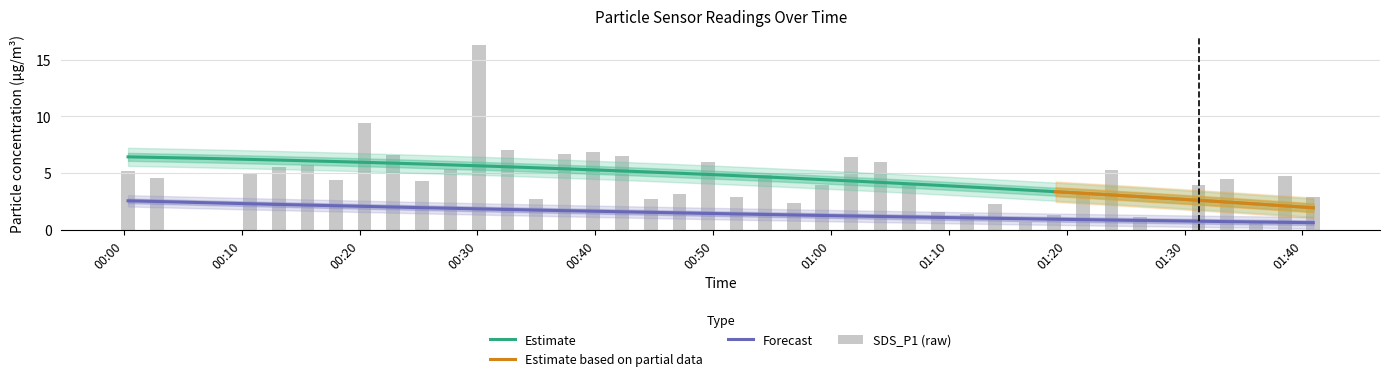

Where is SDS_P1 nearest to the value 8?

2022/12/08 00:32:33